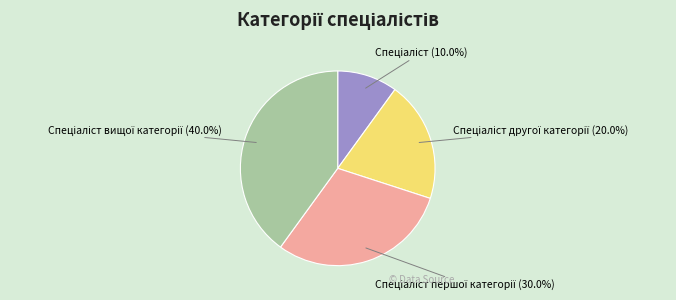

Count the number of slices in the pie.

4